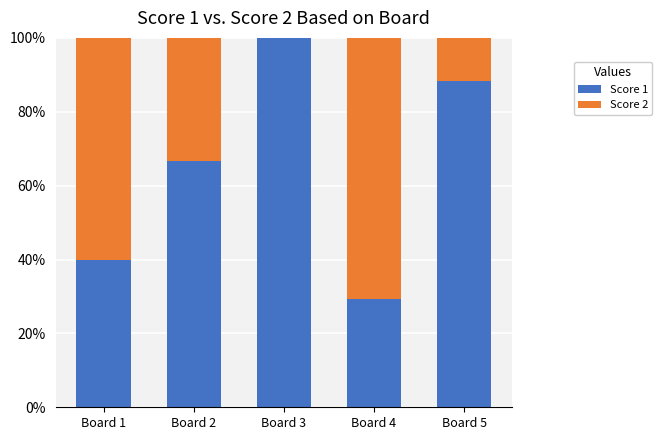

How many data points in Score 1 are above 66?

3